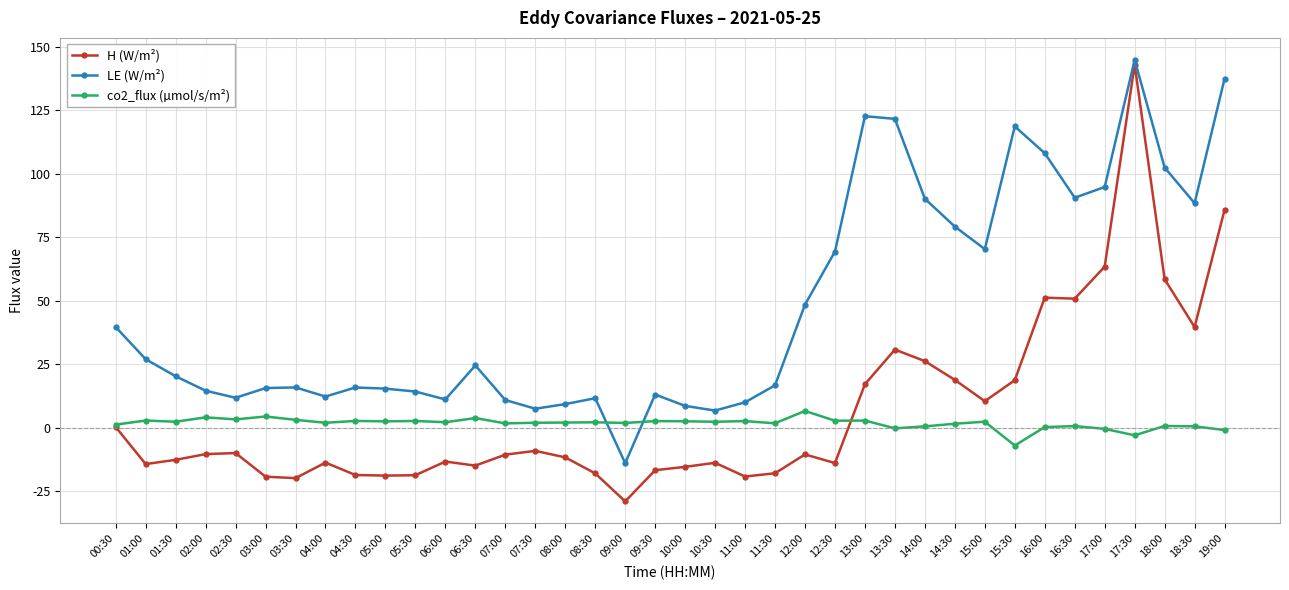

In LE (W/m²), how many points are lower than both neighbors (excluding endpoints)?

9